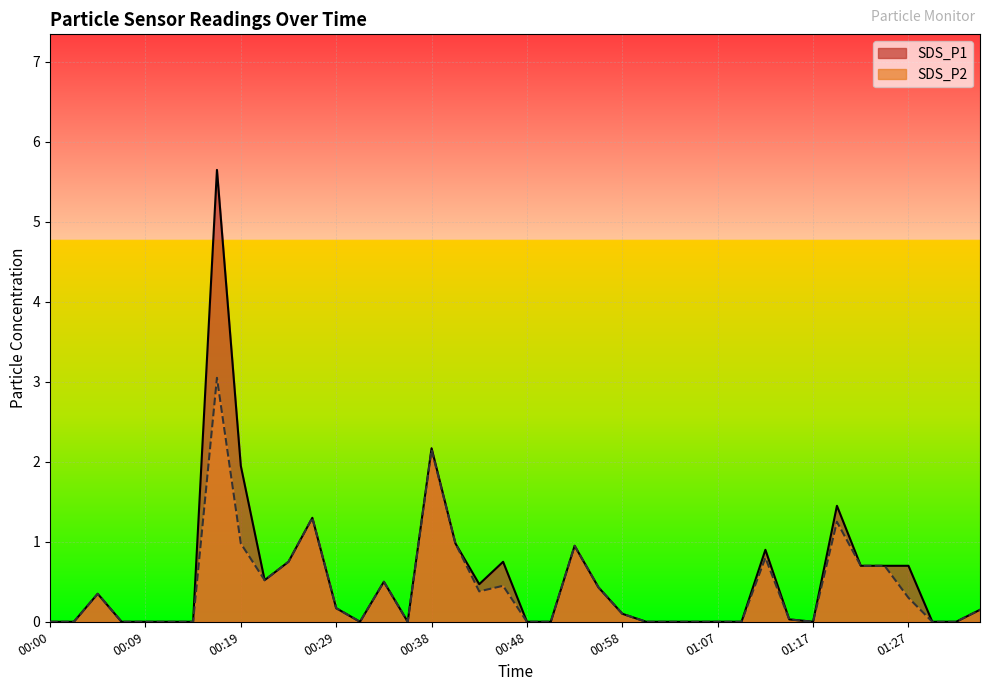

Rank the series by their average value, from highest to lowest.

SDS_P1, SDS_P2